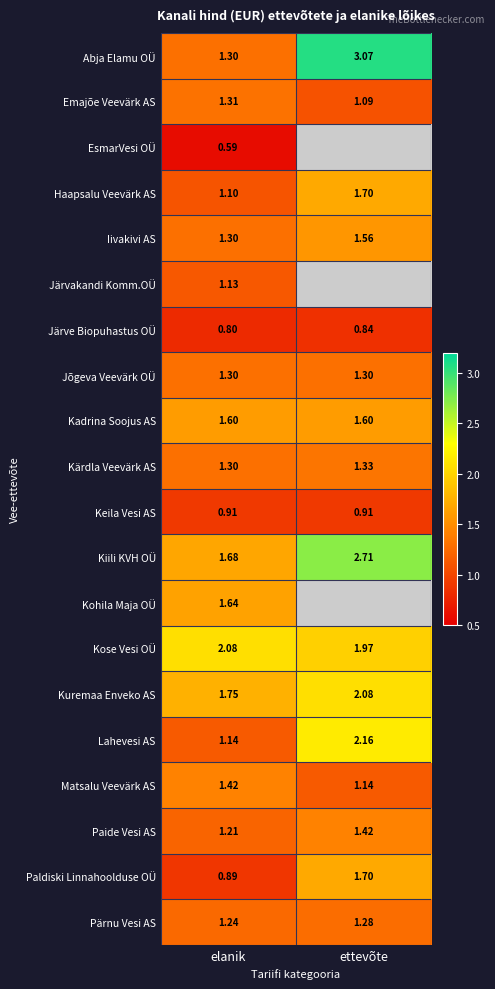

Is the value of Keila Vesi AS at ettevõte greater than the value of Järvakandi Komm.OÜ at elanik?

No